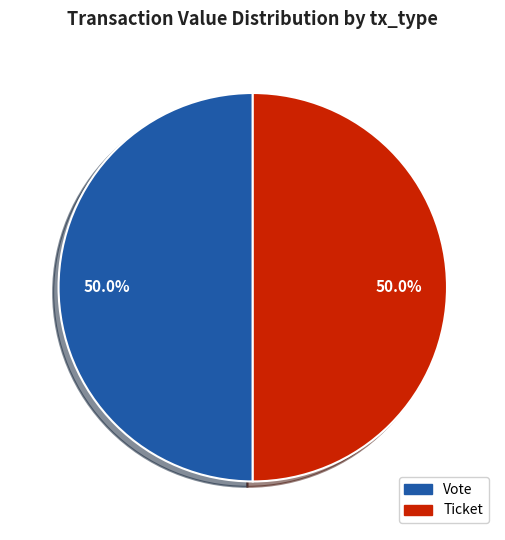

What percentage is NOT represented by Ticket?

50.0%